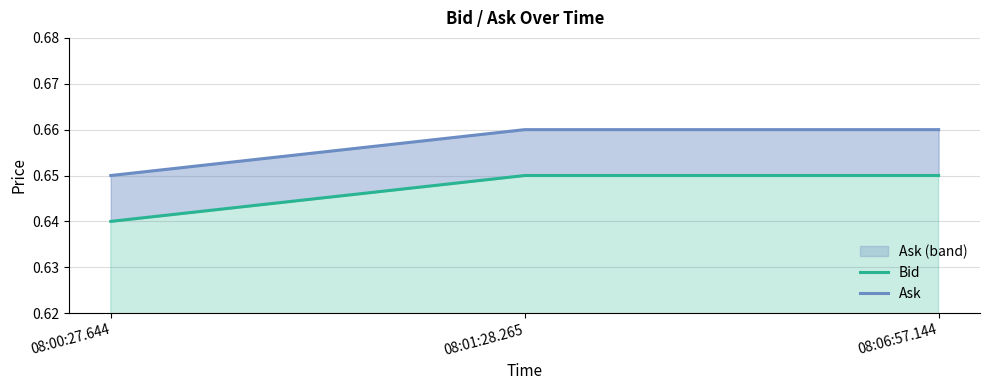

What are all the series names shown in the legend?

Bid, Ask